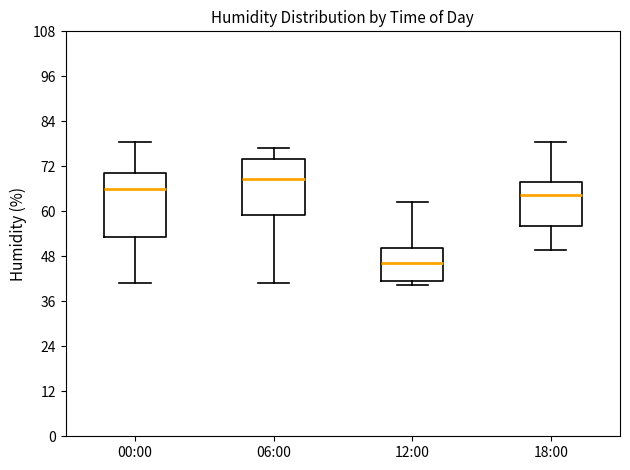

Reading left to right, read every box against the y-axis: the position of its median line, the range the box covers, and the ends of its whiskers. The values are not printed on the chart, so give them approximately, as read against the axis.

00:00: median 66, box 54 to 70, whiskers 40 to 78
06:00: median 68, box 58 to 74, whiskers 40 to 78
12:00: median 46, box 42 to 50, whiskers 40 to 62
18:00: median 64, box 56 to 68, whiskers 50 to 78